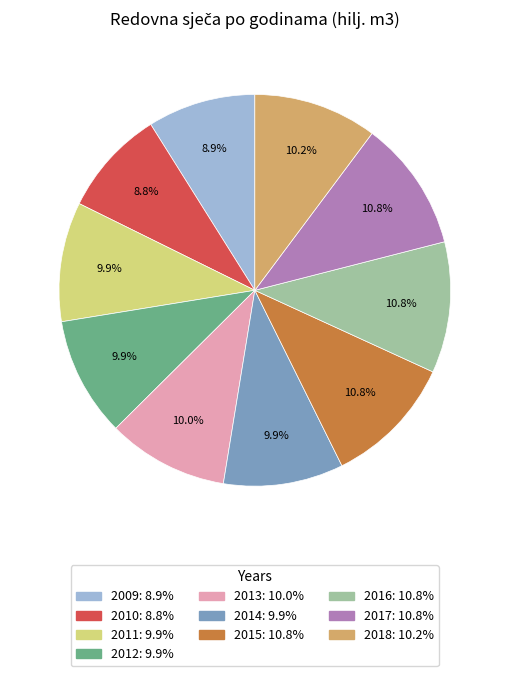

Is there any slice that represents more than half of the pie?

No